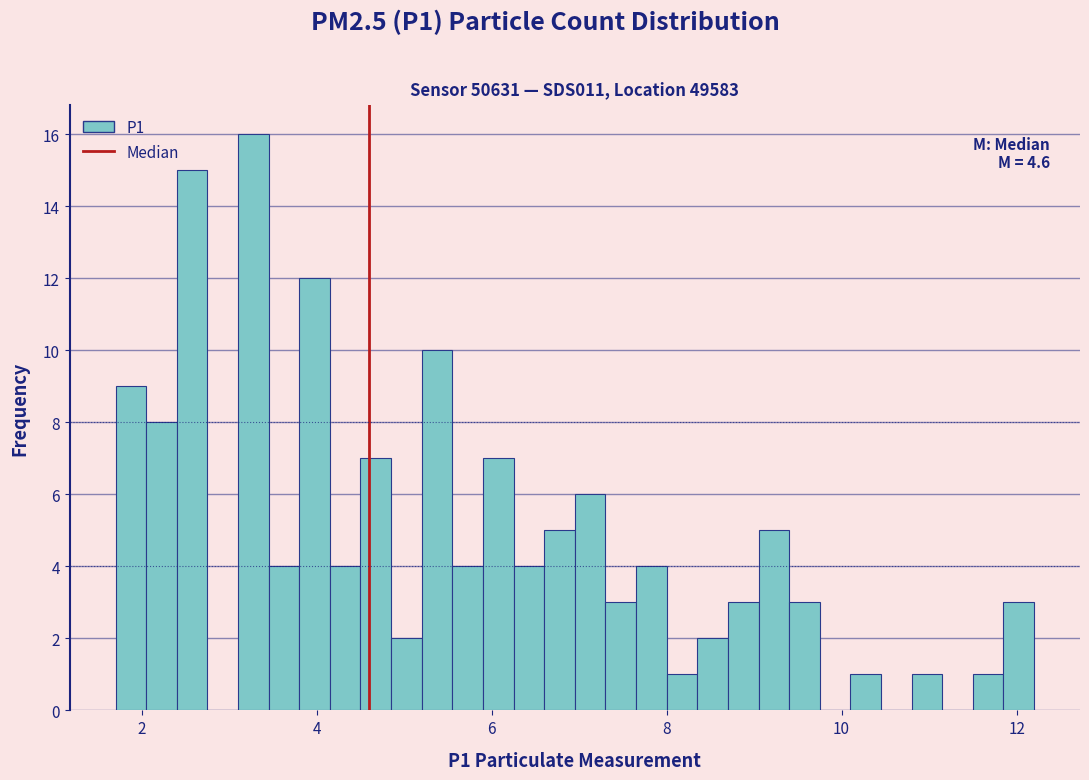

Read against the x-axis, roughly where is the centre of the tallest bar?

3.2